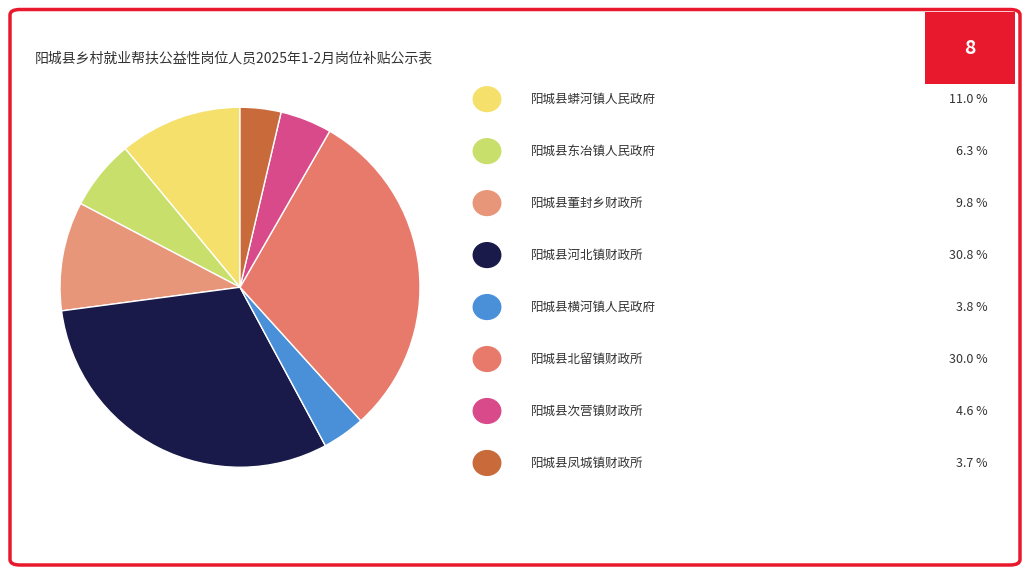

How many segments does this pie chart have?

8